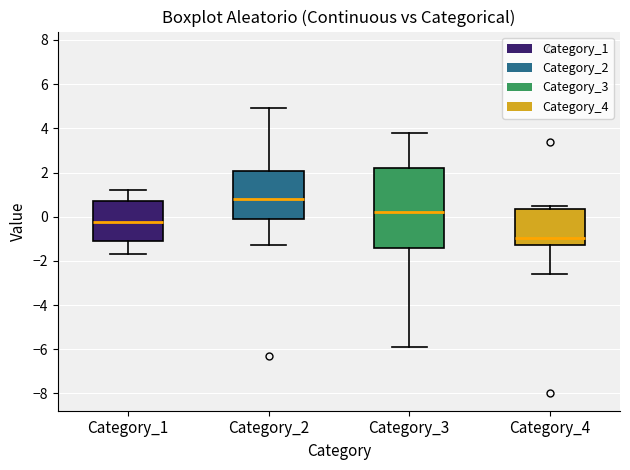

Which box is the tallest, from its lower edge to its upper edge?

Category_3